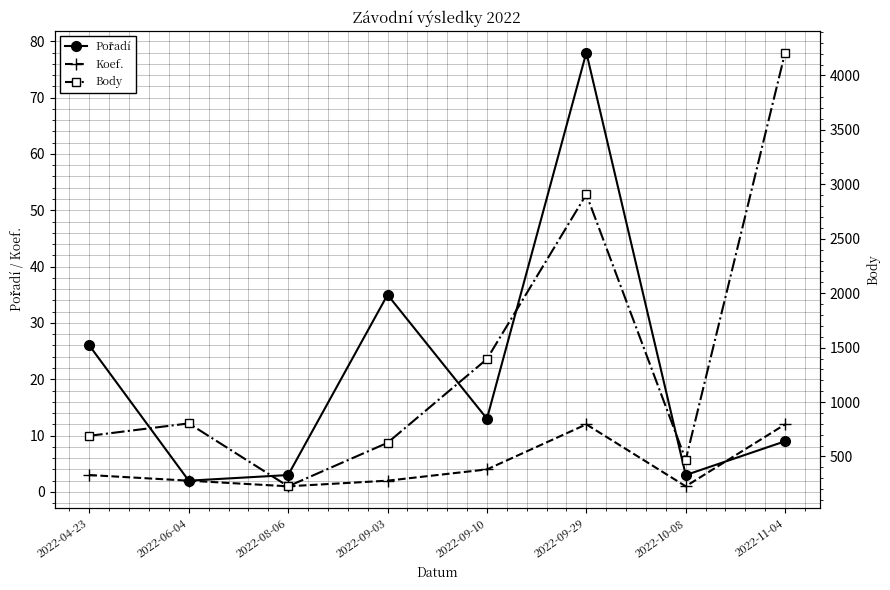

What is the average value of the Koef. series?

5